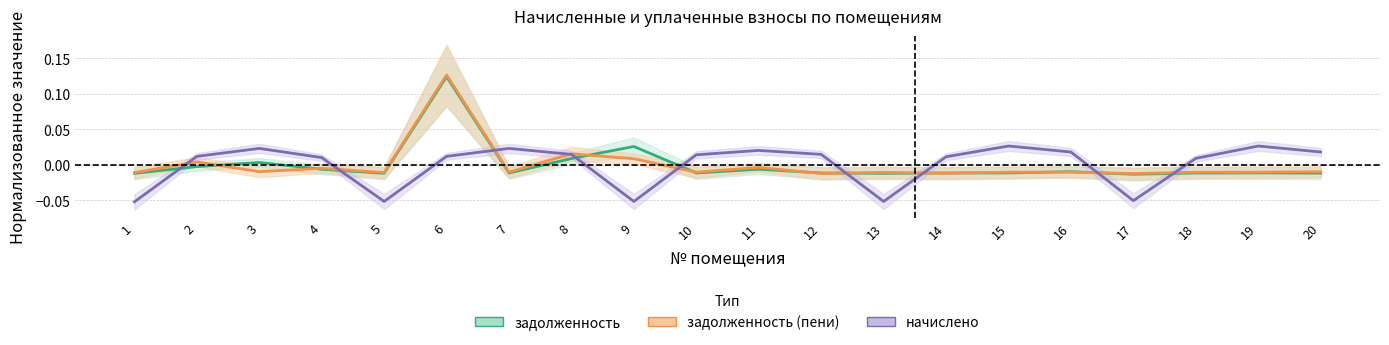

Where is the first local maximum for задолж. пени (центр)?

2